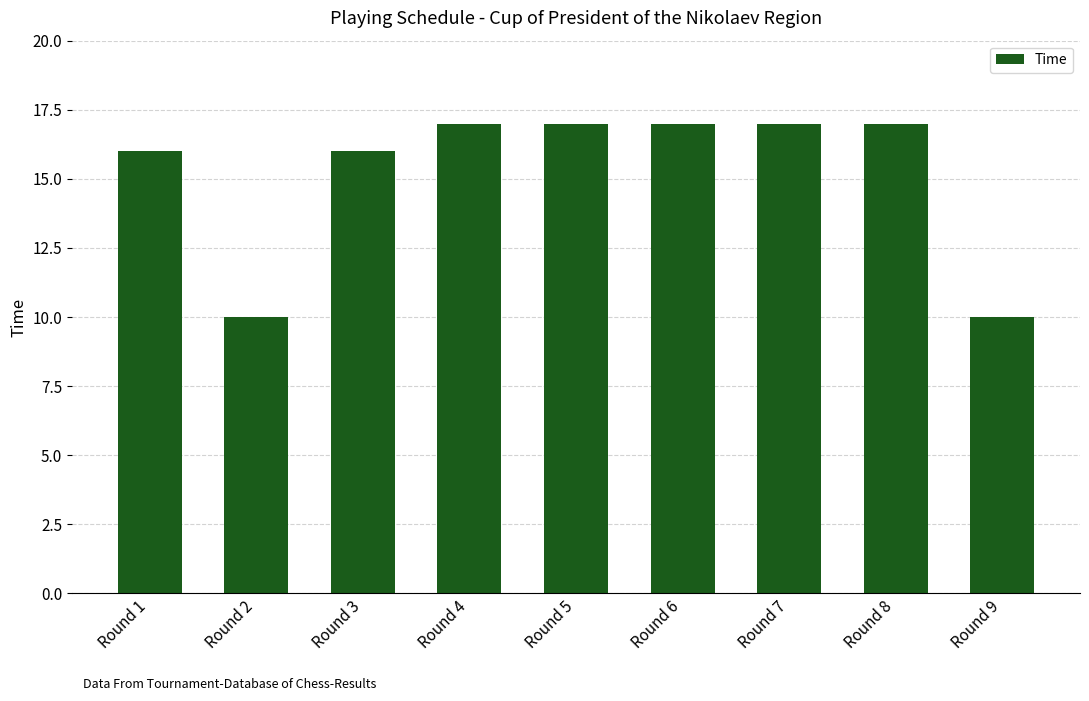

True or false: the data shows 16 at Round 1.

True